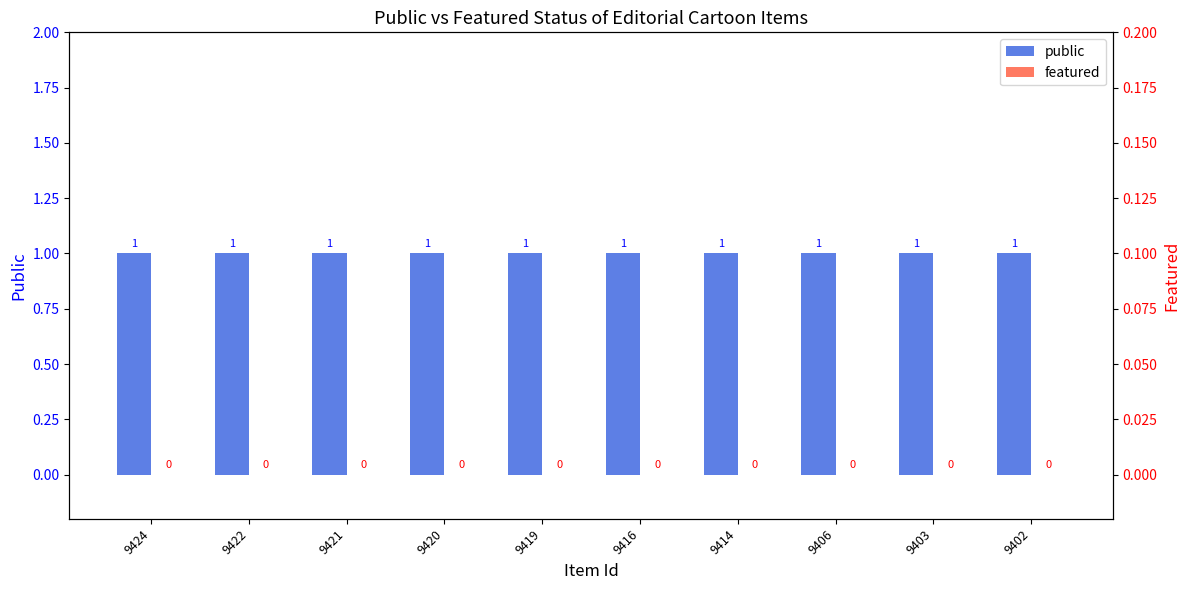

How many groups of bars are there?

10